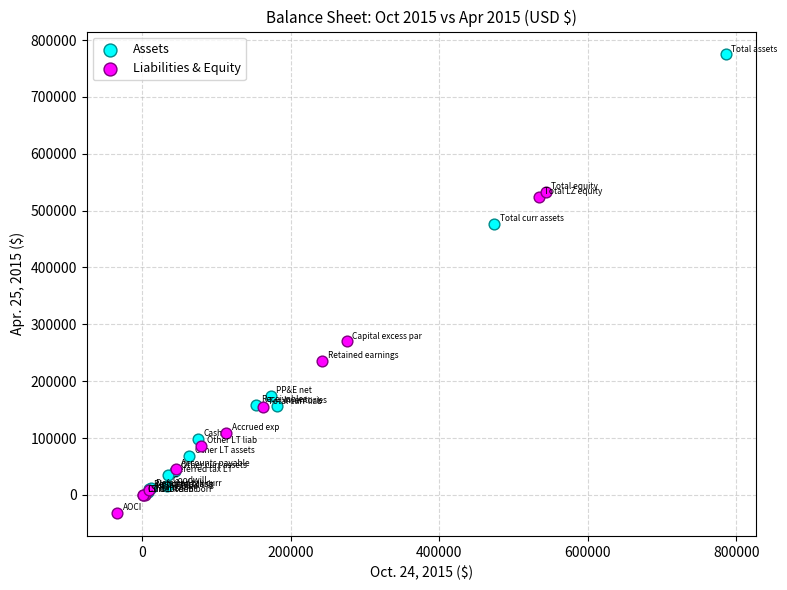

Which series contains the lowest Y value?

Liabilities & Equity